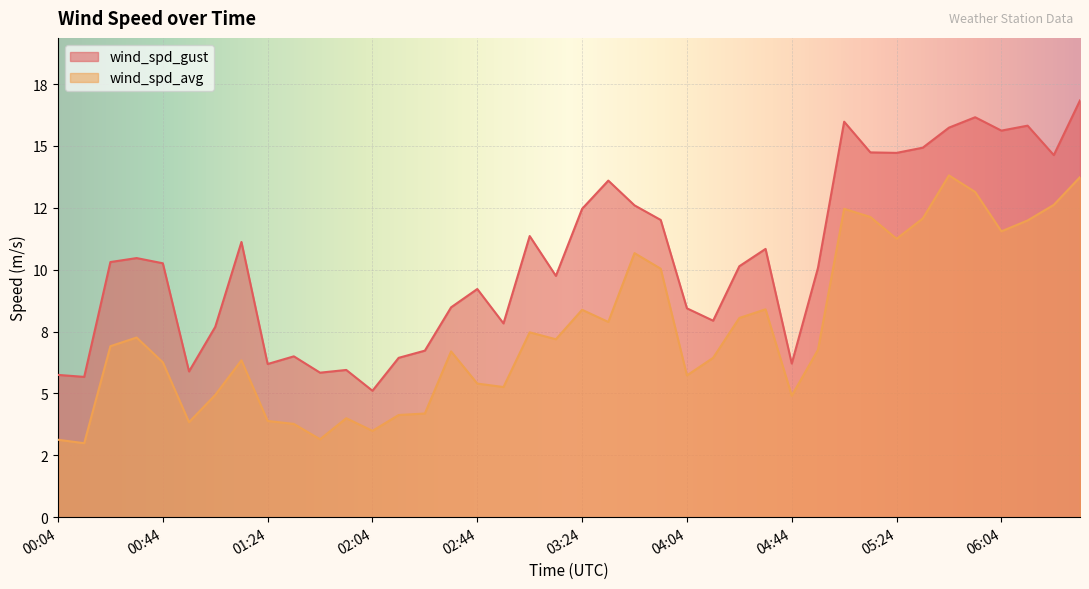

What is the sum of all wind_spd_avg values?

302.3